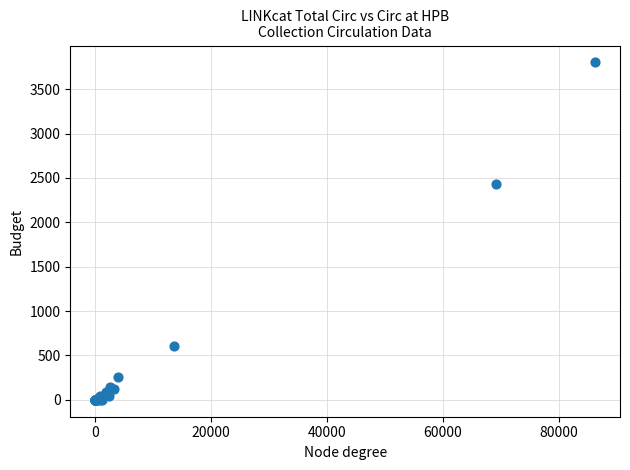

What Y value in the scatter plot is closest to 1900?

2429